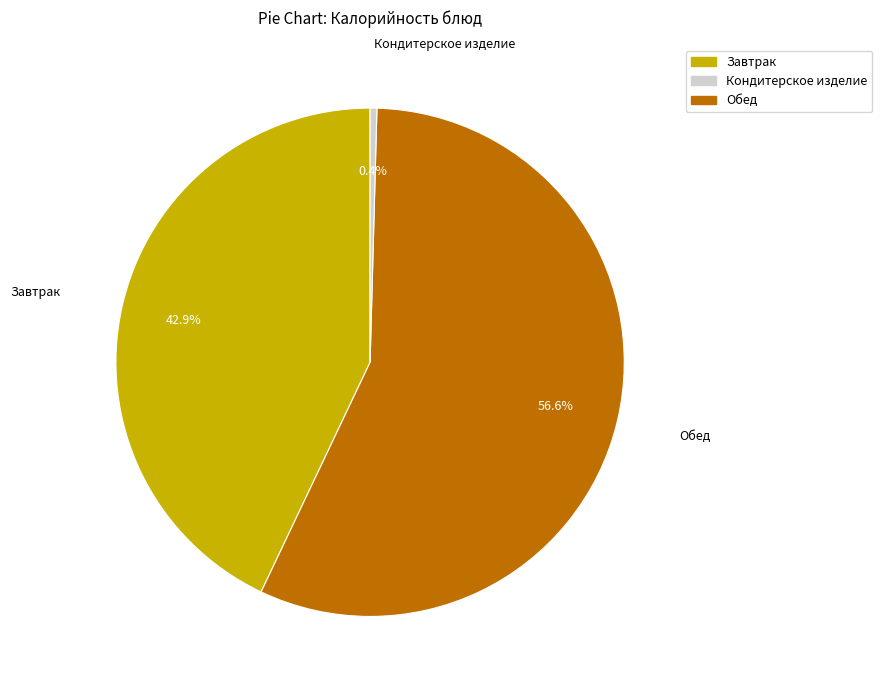

How many segments does this pie chart have?

3